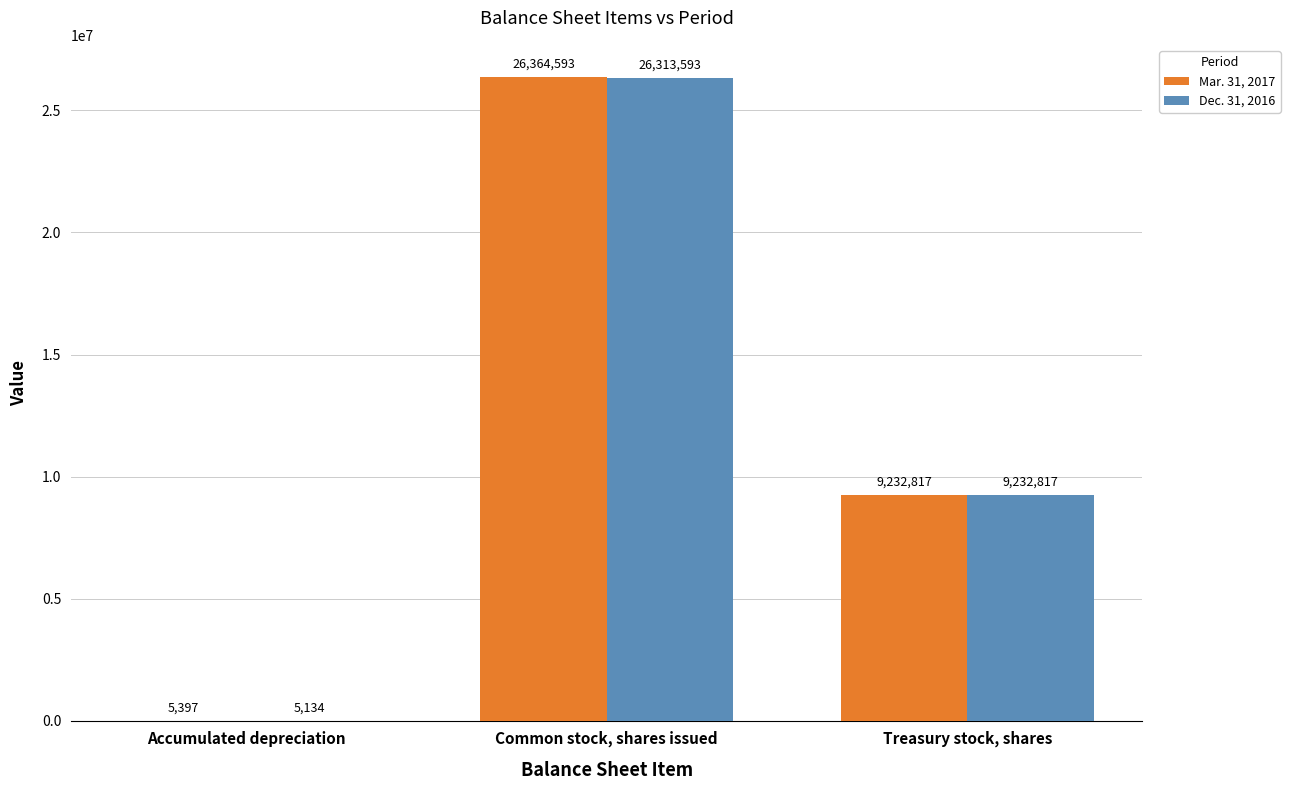

Is it true that Dec. 31, 2016 equals 35396475 at Common stock, shares issued?

False